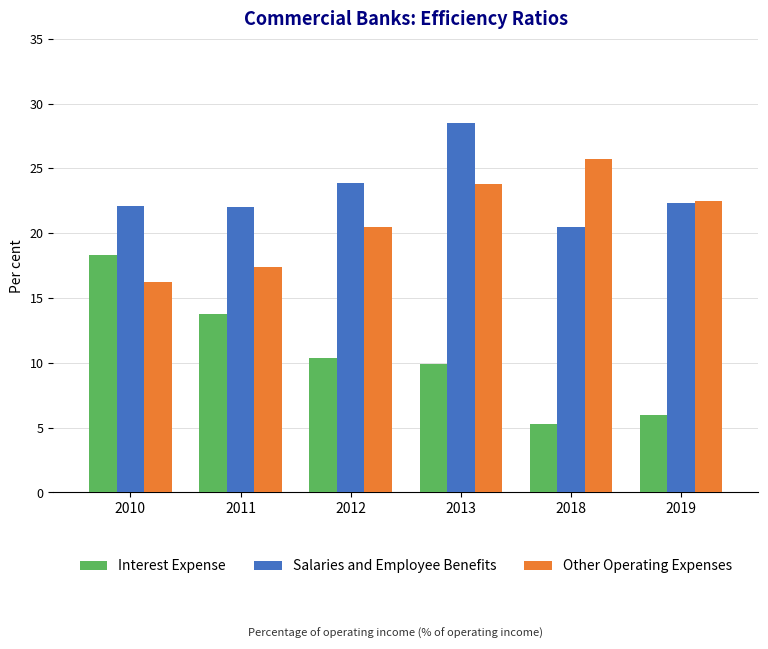

Rank the series at 2018 from lowest to highest value.

Interest Expense, Salaries and Employee Benefits, Other Operating Expenses